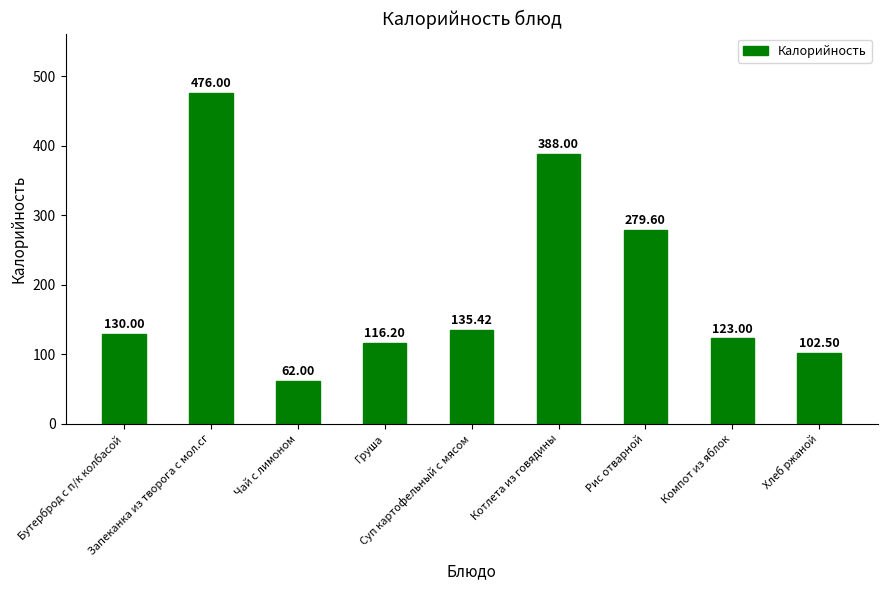

List the labels in order of value, smallest first.

Чай с лимоном, Хлеб ржаной, Груша, Компот из яблок, Бутерброд с п/к колбасой, Суп картофельный с мясом, Рис отварной, Котлета из говядины, Запеканка из творога с мол.сг